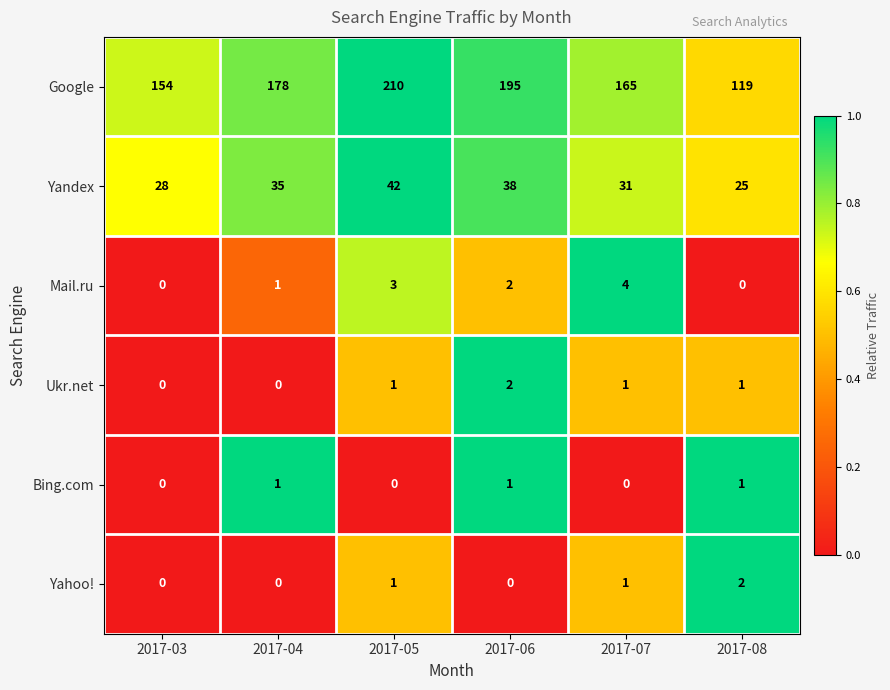

Which series changed the most between 2017-05 and 2017-06?

Google